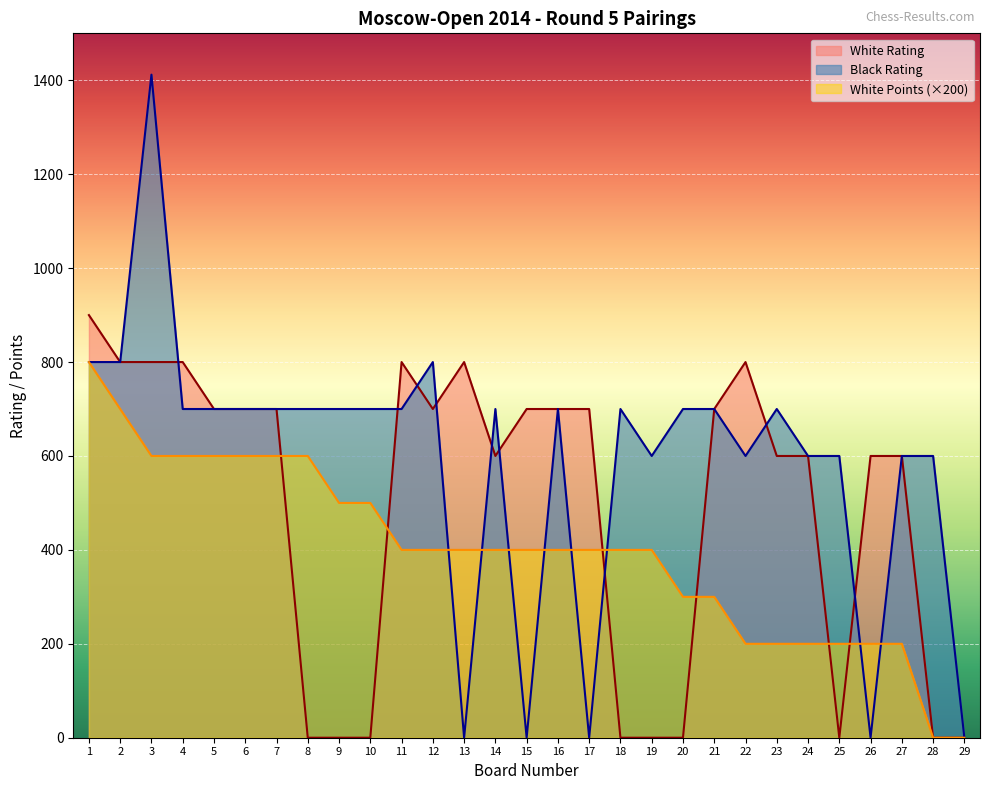

Reading left to right, what are all the values shown in this chart?

White Rating: 900	800	800	800	700	700	700	0	0	0	800	700	800	600	700	700	700	0	0	0	700	800	600	600	0	600	600	0	0
Black Rating: 800	800	1412	700	700	700	700	700	700	700	700	800	0	700	0	700	0	700	600	700	700	600	700	600	600	0	600	600	0
White Points: 800	700	600	600	600	600	600	600	500	500	400	400	400	400	400	400	400	400	400	300	300	200	200	200	200	200	200	0	0